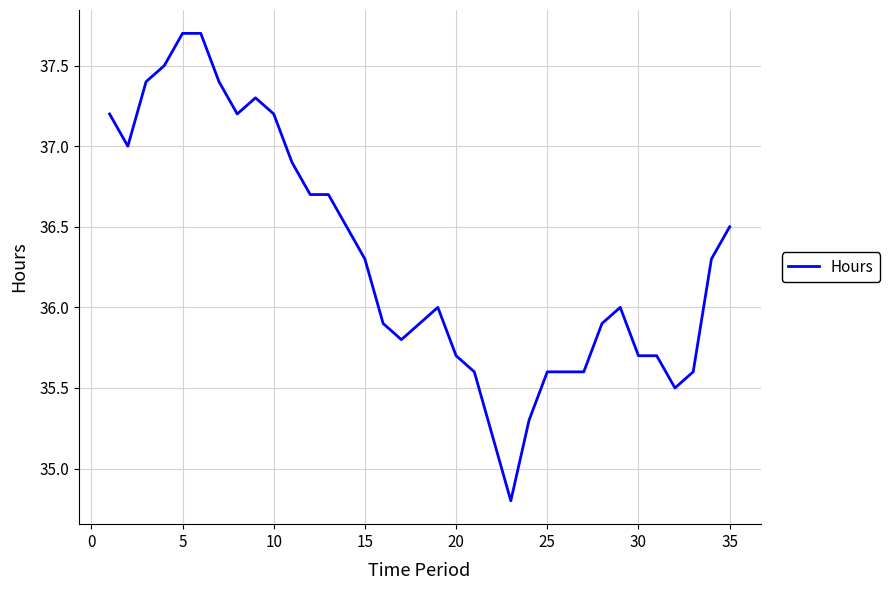

What is the greatest value displayed?

37.7